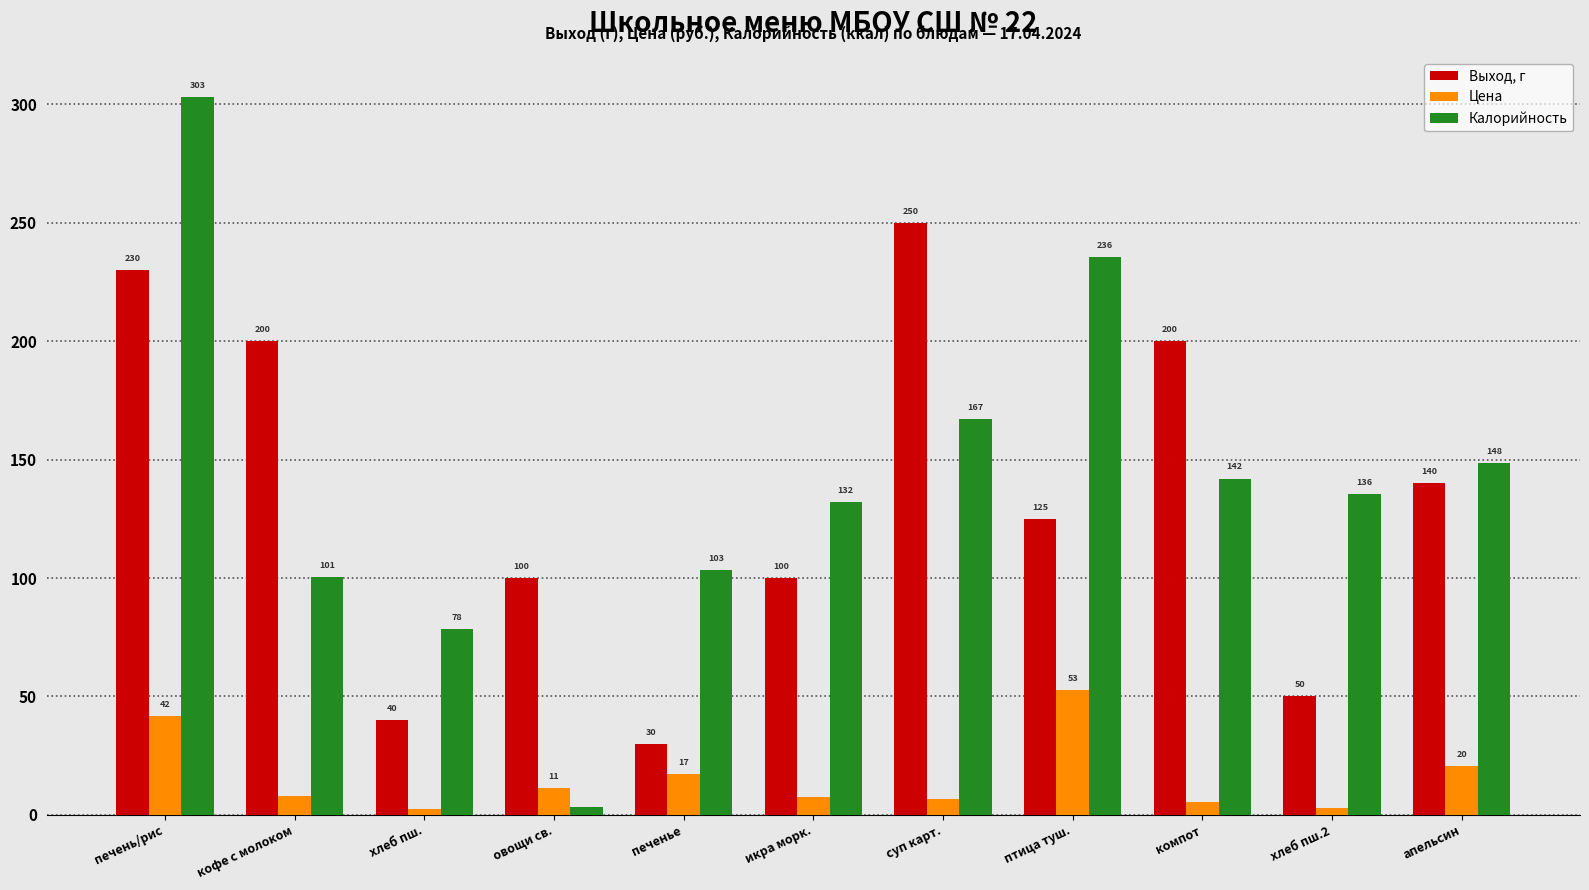

At which label does Цена first exceed 8?

печень/рис